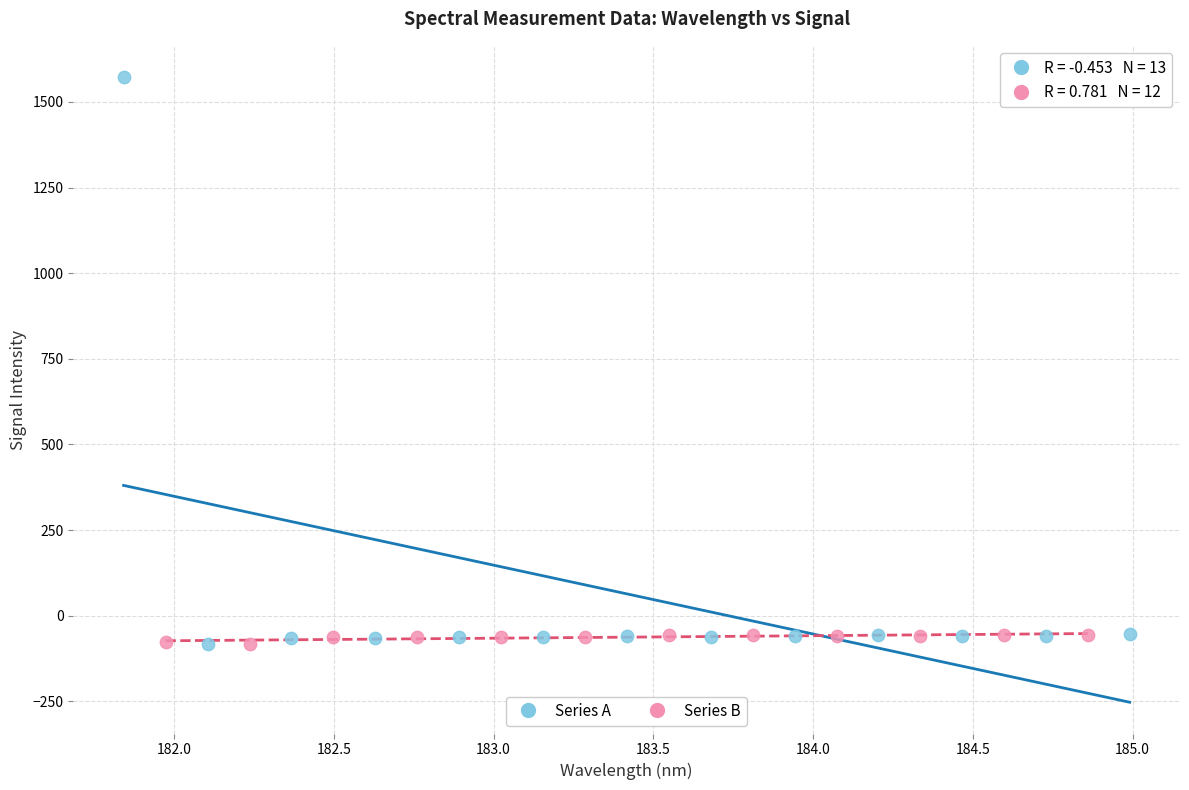

Which series has the largest Y range (max minus min)?

Series A